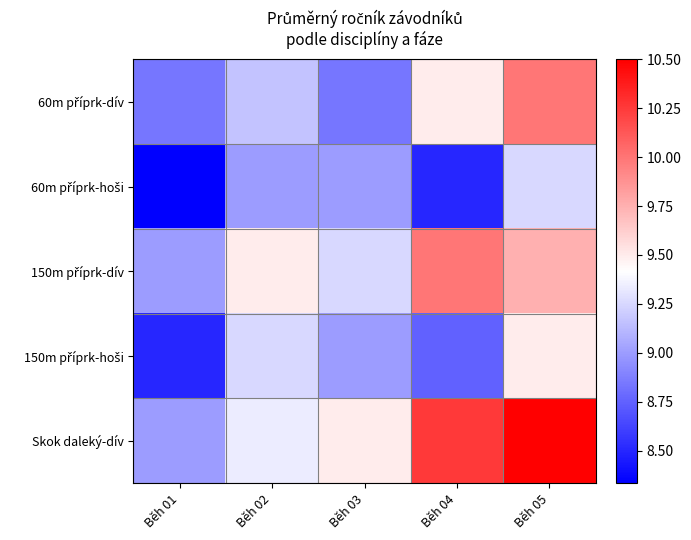

What is the minimum value shown in the chart?

8.3